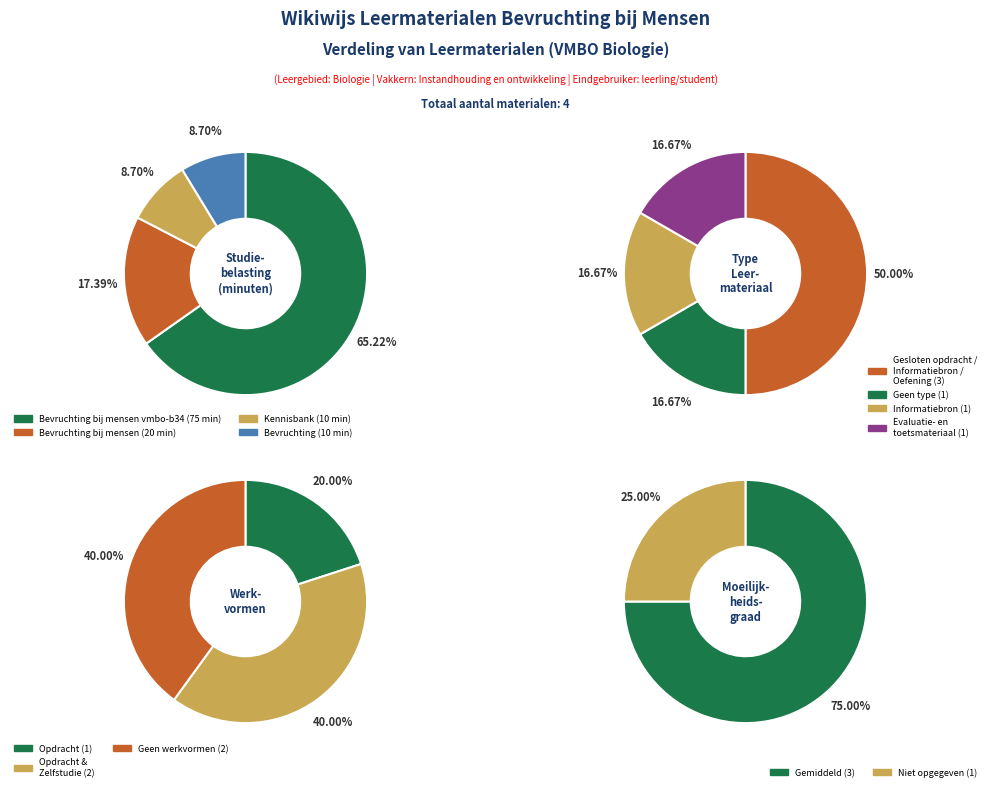

True or false: Bevruchting bij mensen accounts for 19% of the total.

False